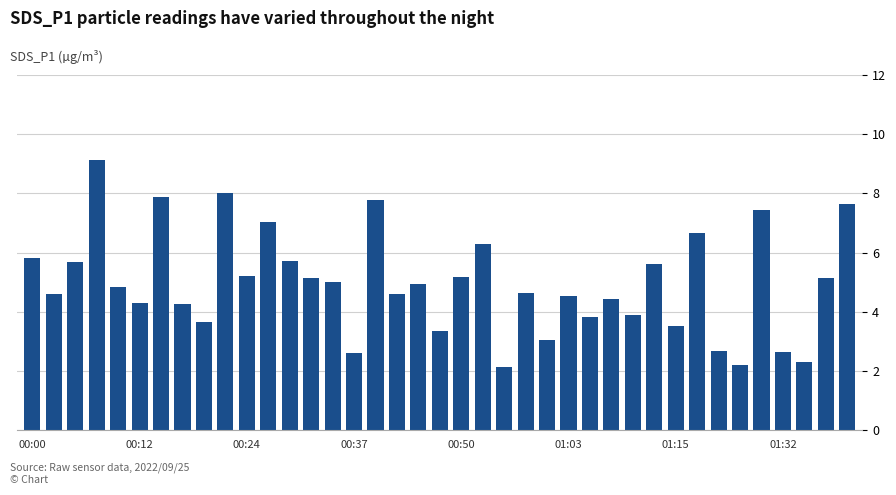

What is the maximum value shown in the chart?

9.1